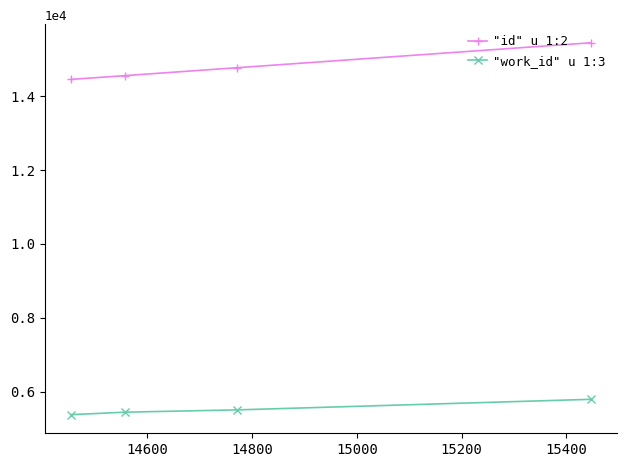

What is the difference between the maximum and minimum values in the "work_id" u 1:3 series?

416